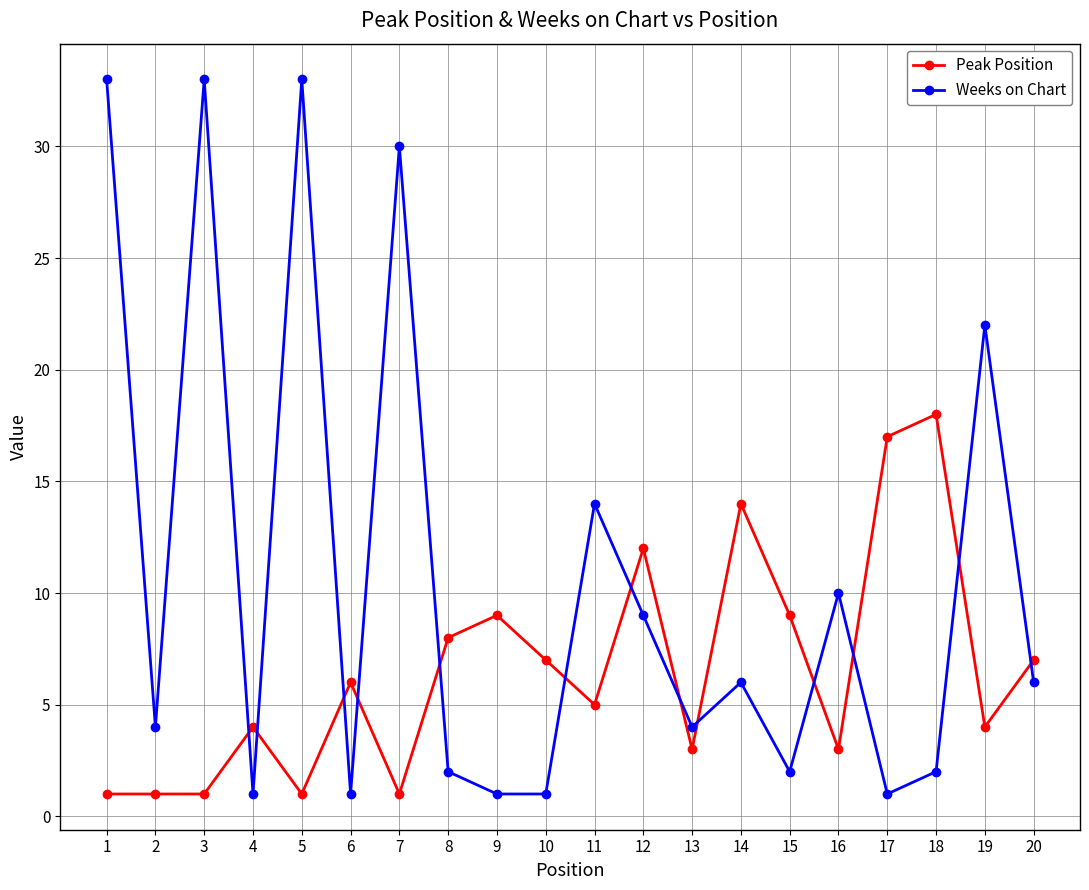

Which series changed the most between 10 and 16?

Weeks on Chart